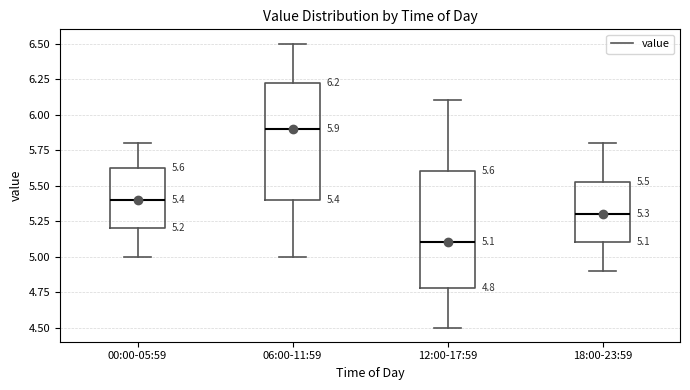

Which box's median line is the lowest?

12:00-17:59